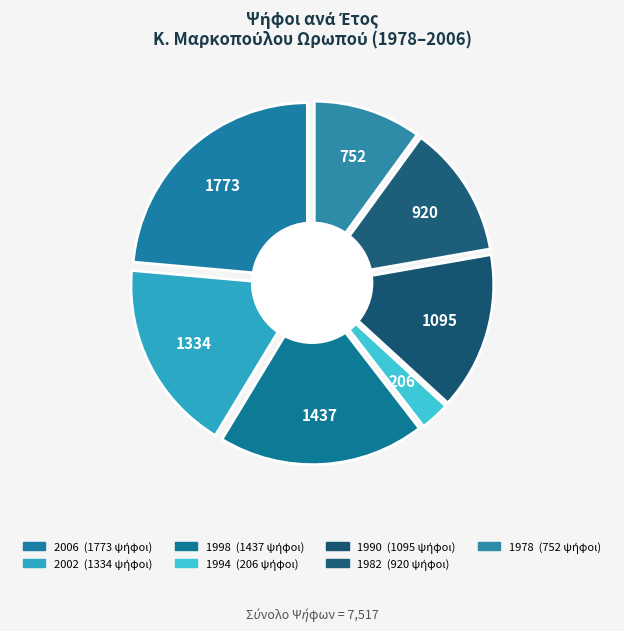

Is the sum of ΜΙΧΑΣ 1982 and ΜΠΙΛΙΡΗΣ 2002 greater than half?

No